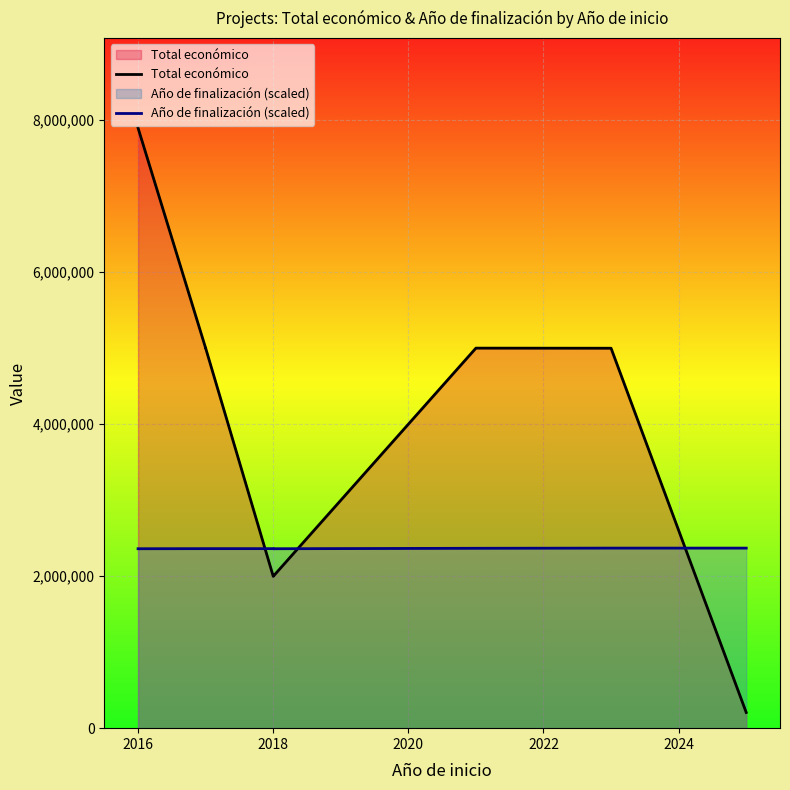

What is the minimum value for Total económico?

206641.0